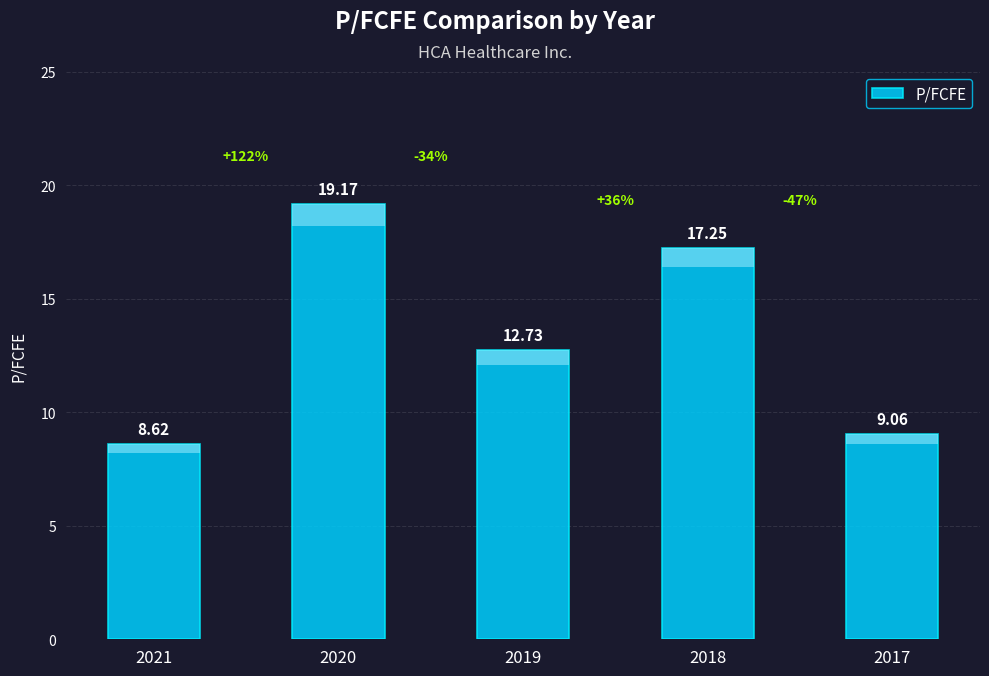

At which category does the chart reach its peak across all series?

2020